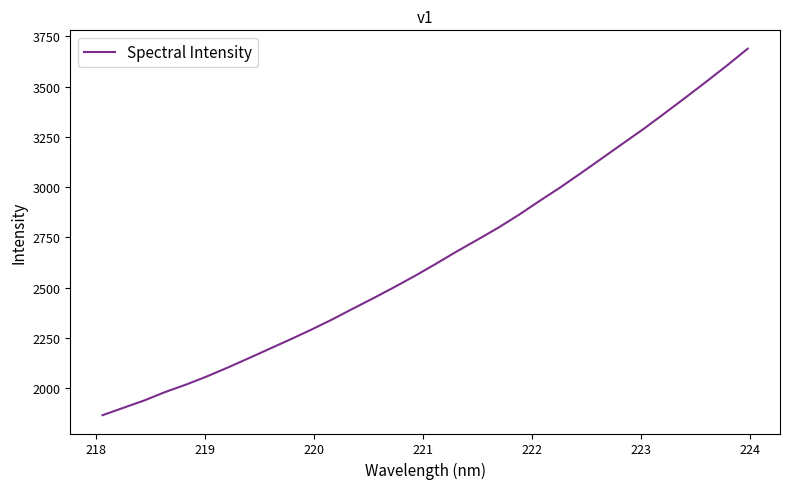

What is the smallest value displayed?

1866.3